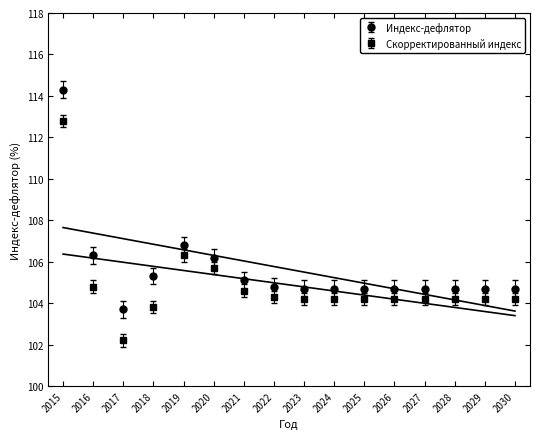

True or false: Скорректированный индекс and Индекс-дефлятор intersect in this chart.

False